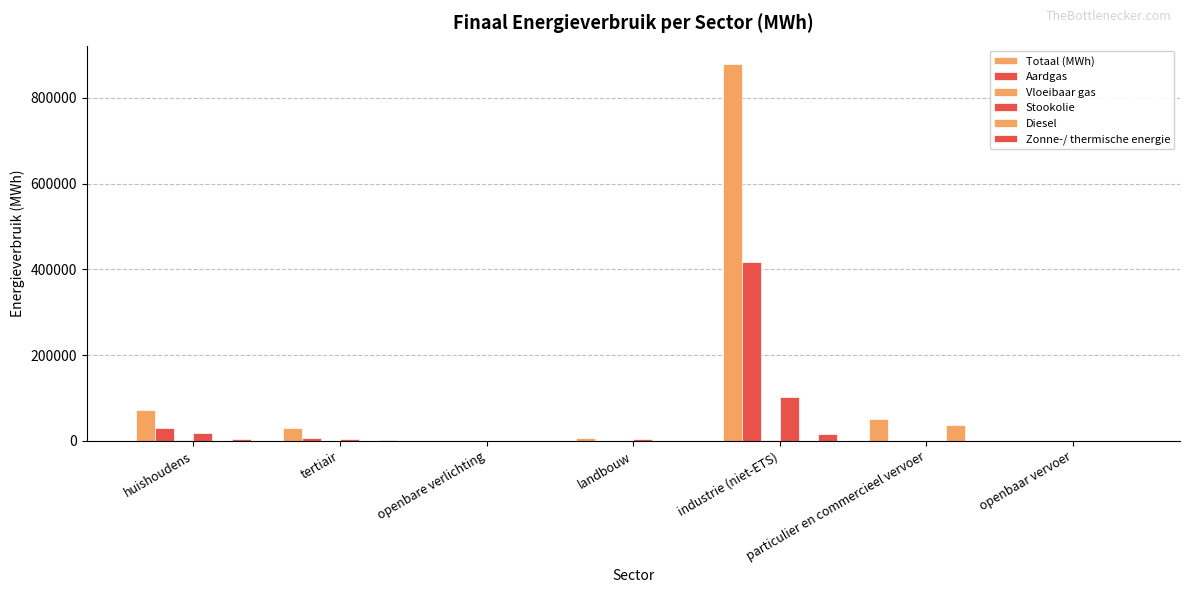

Reading left to right, list all the values displayed in this chart.

Totaal (MWh): 72133.9	29178.4	877.8	5895.4	878015.6	51069.8	324.2
Aardgas: 30835.1	7883.5	0.0	278.7	418088.7	183.5	0.0
Vloeibaar gas: 1410.5	58.5	0.0	40.2	2331.0	60.3	0.0
Stookolie: 17869.4	4436.7	0.0	4126.9	102719.5	0.0	0.0
Diesel: 0.0	0.0	0.0	0.0	0.0	37103.7	285.3
Zonne-/ thermische energie: 4756.5	1853.8	0.0	0.0	16454.6	0.0	0.0